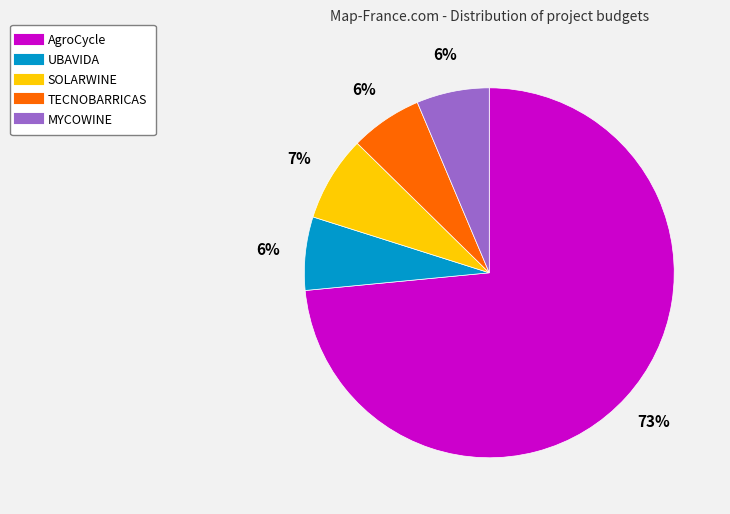

The SOLARWINE slice represents 20% of the pie. True or false?

False